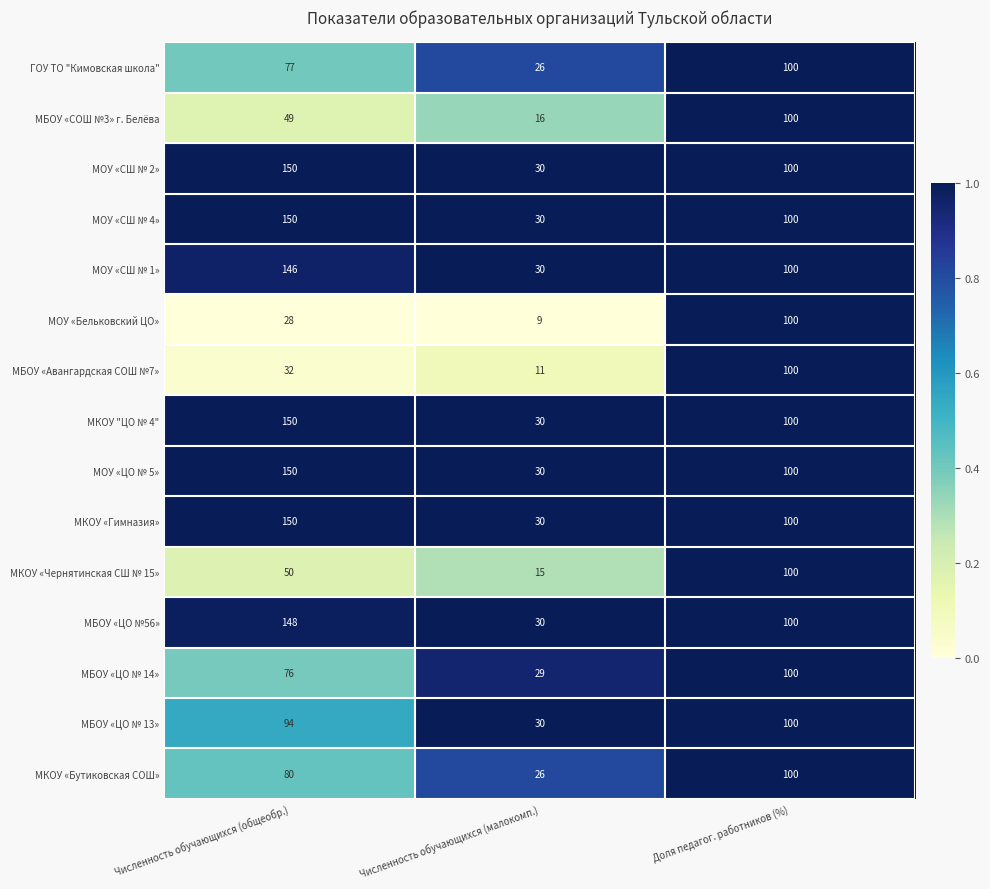

What is the average value of the ГОУ ТО "Кимовская школа" series?

68